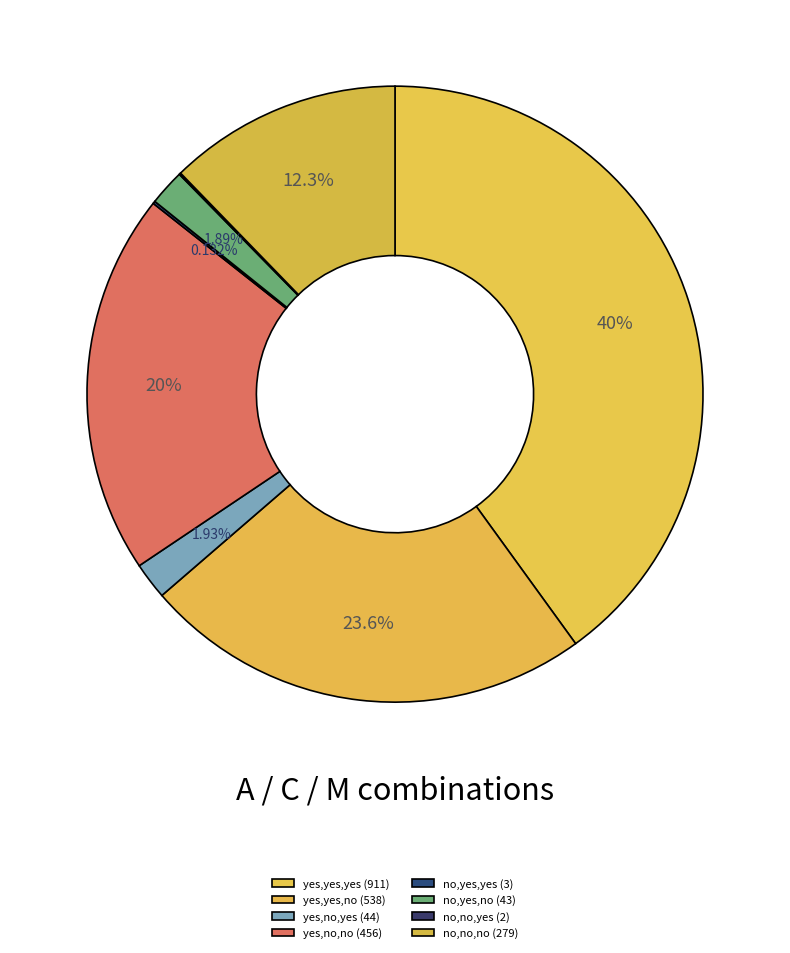

How many segments does this pie chart have?

8